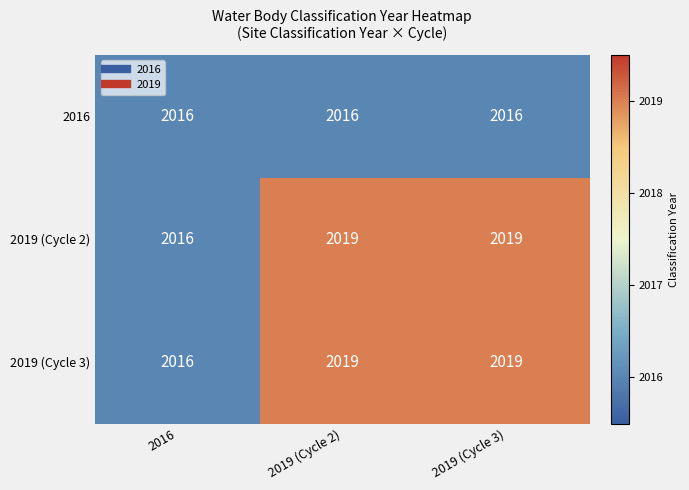

What is the spread (max minus min) of values at 2019 (Cycle 3)?

3